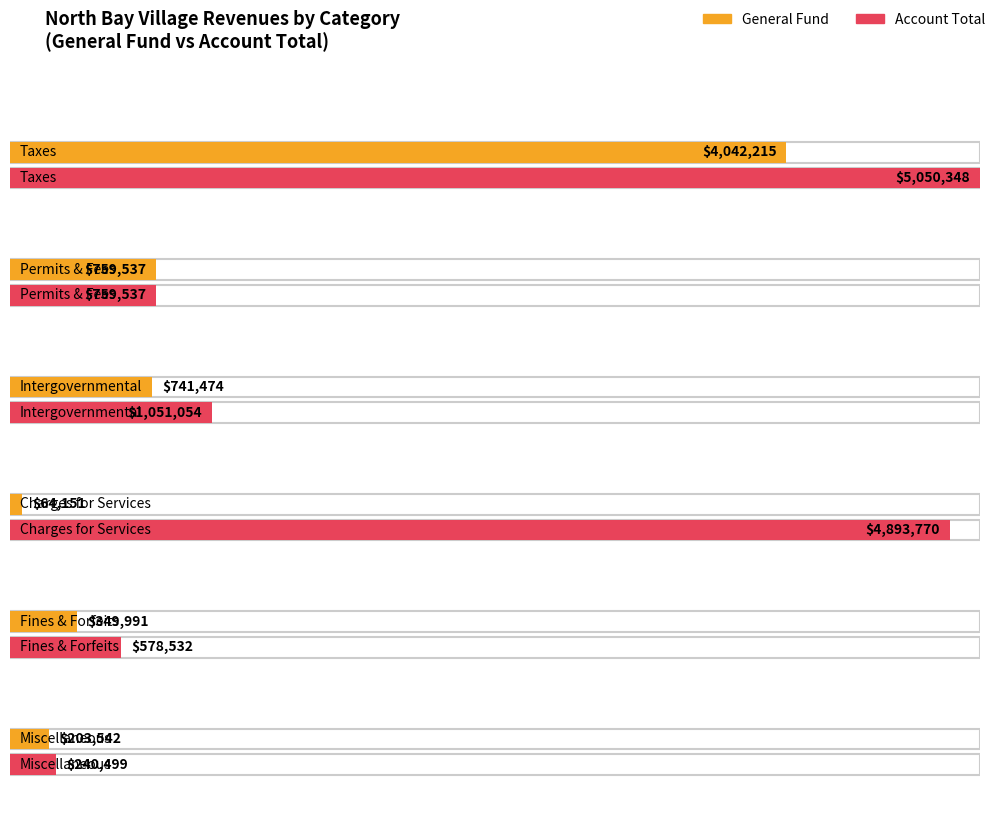

How many data points does each series have?

6